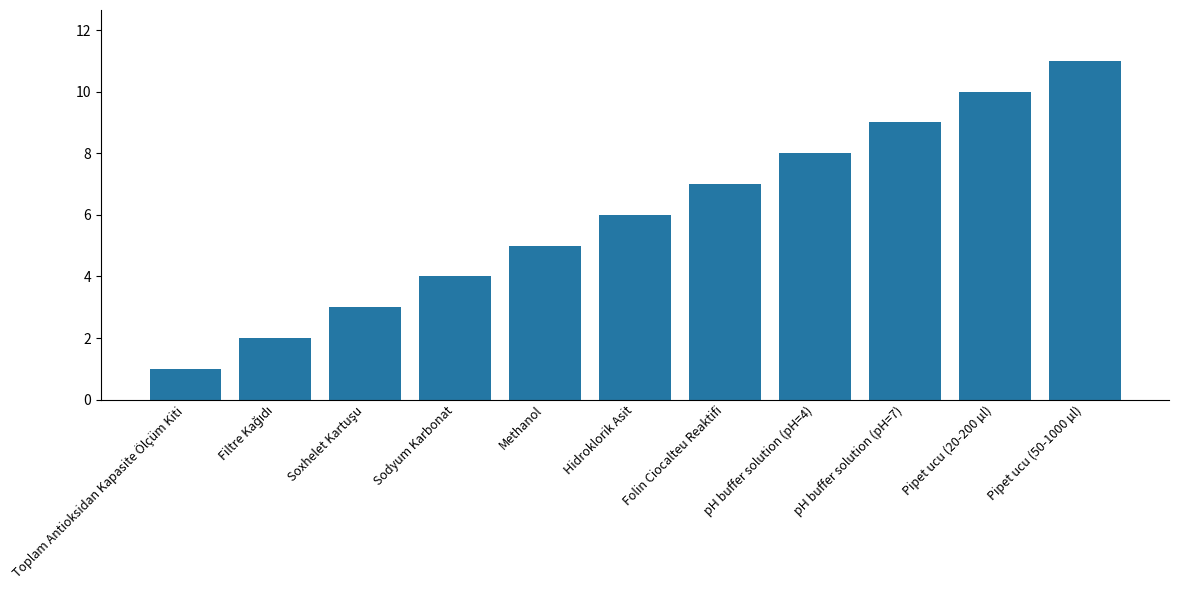

At which label is the value closest to 6?

Hidroklorik Asit